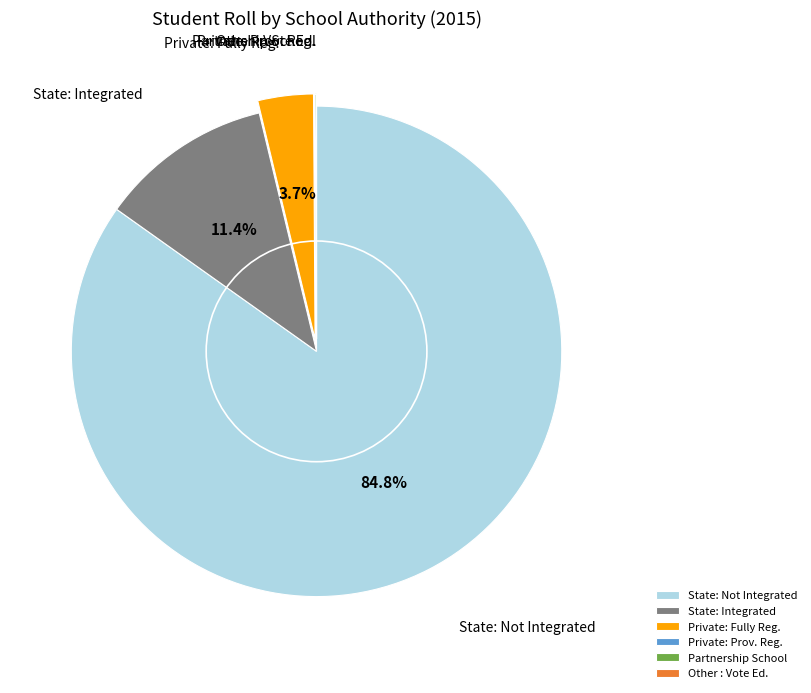

How much of the chart is everything except State: Integrated?

88.6%